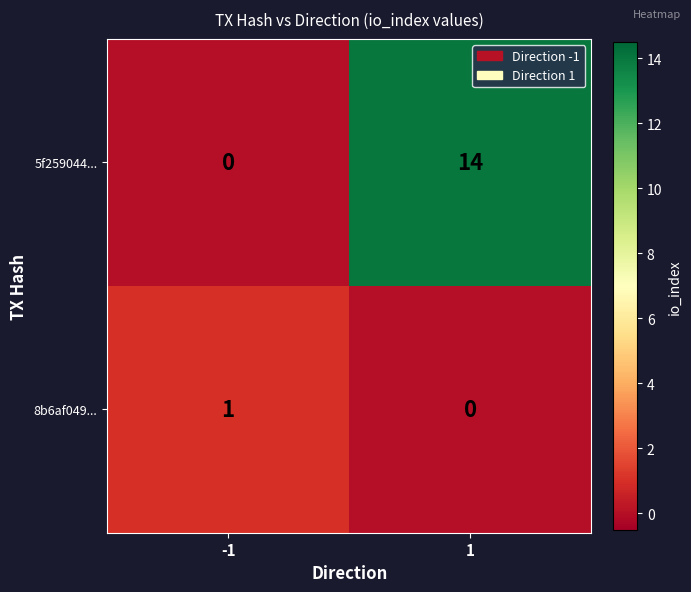

Read the 5f259044... value at 1.

14